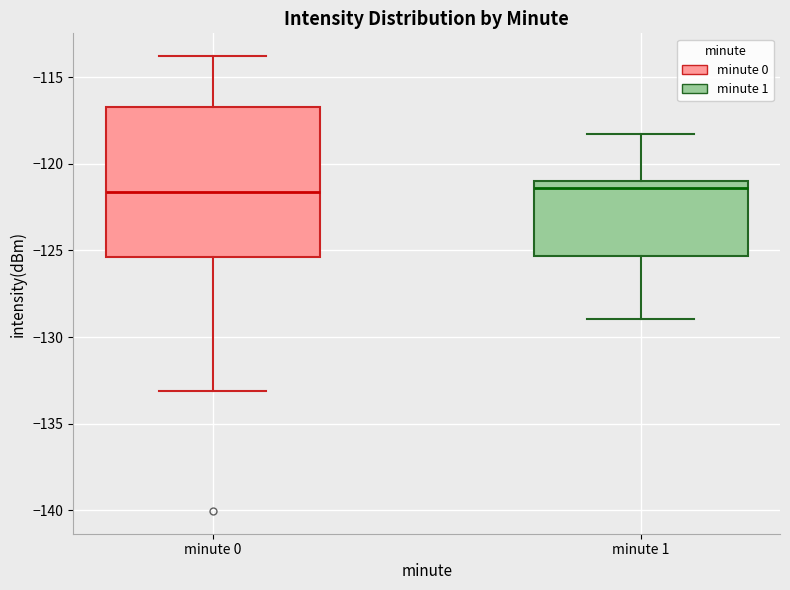

Reading left to right, read every box against the y-axis: the position of its median line, the range the box covers, and the ends of its whiskers. The values are not printed on the chart, so give them approximately, as read against the axis.

minute 0: median -121.5, box -125.5 to -116.5, whiskers -133.0 to -114.0
minute 1: median -121.5, box -125.5 to -121.0, whiskers -129.0 to -118.0